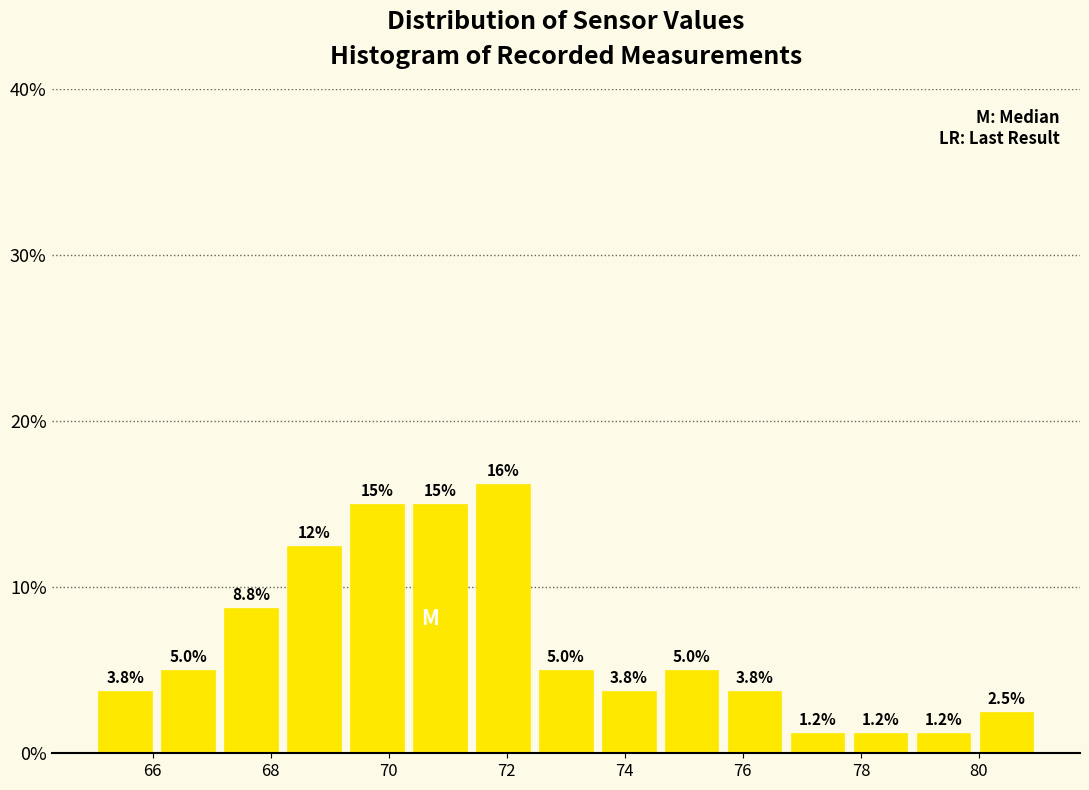

Over which range of the x-axis is the bar tallest?

71.4 to 72.4